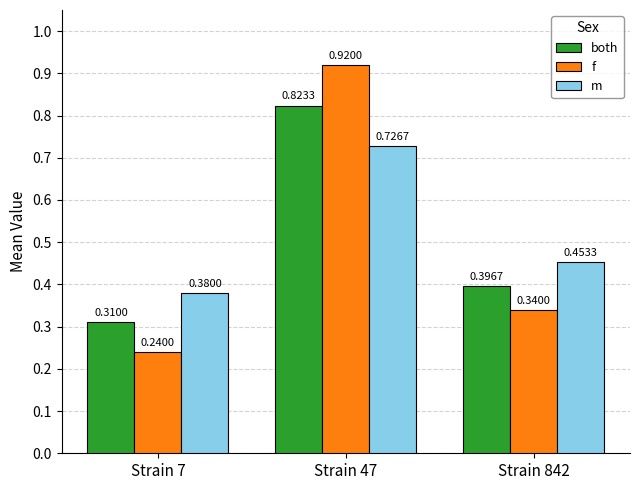

At how many categories does at least one series exceed 0?

3